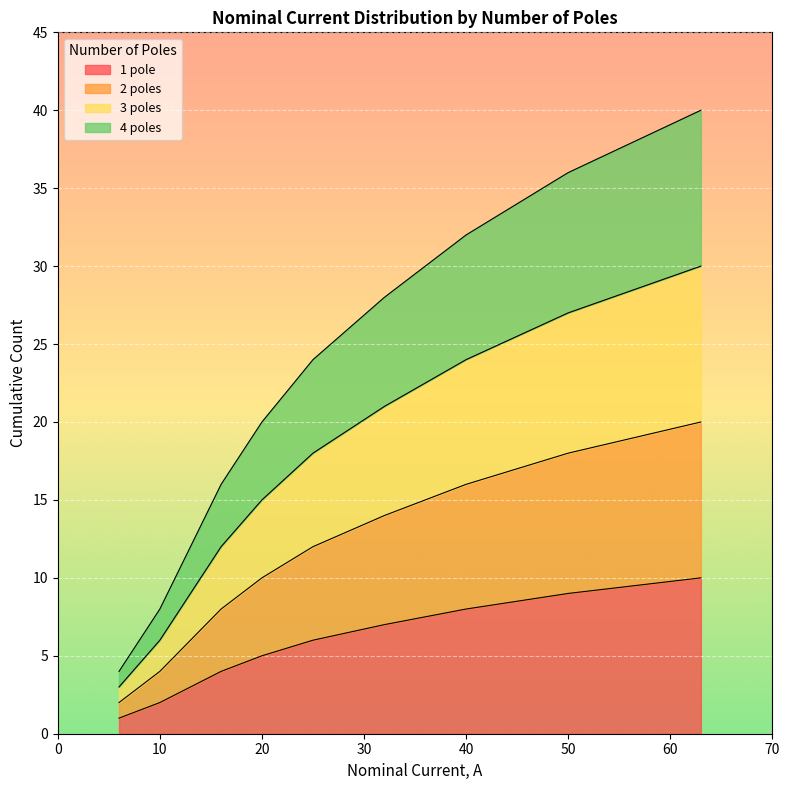

Does the chart display data point markers on the line(s)?

No